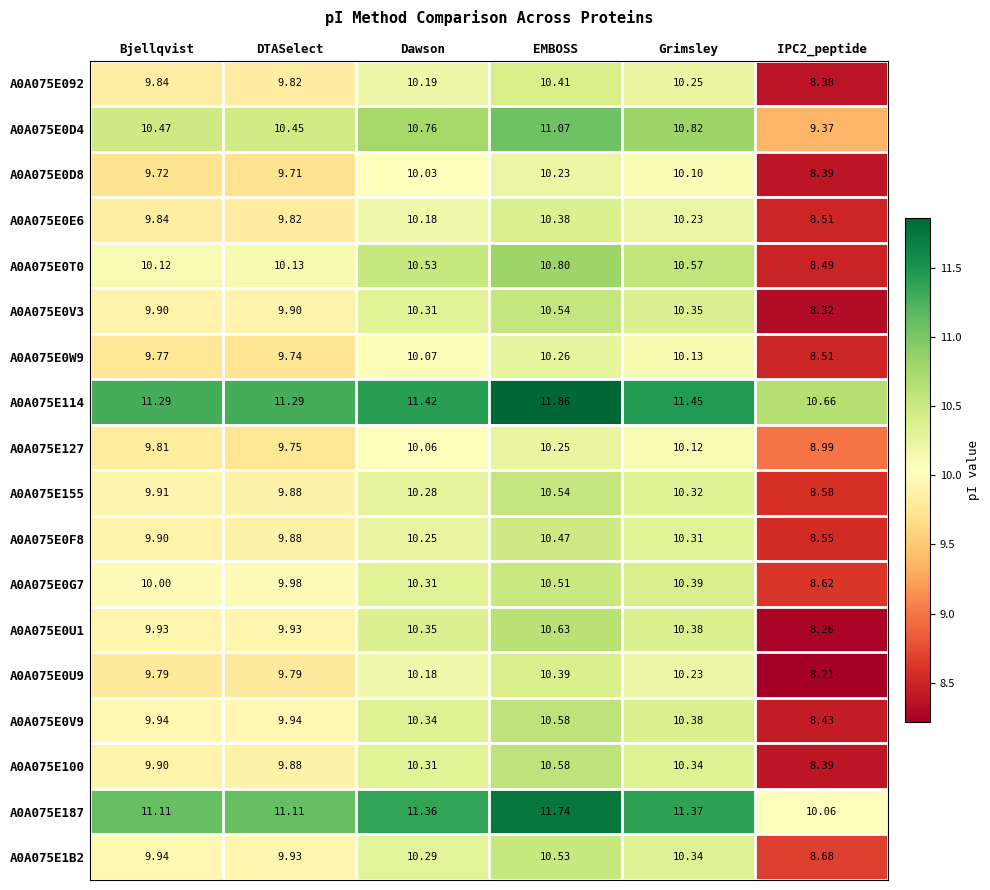

At which label does A0A075E0V3 first exceed 10?

Dawson